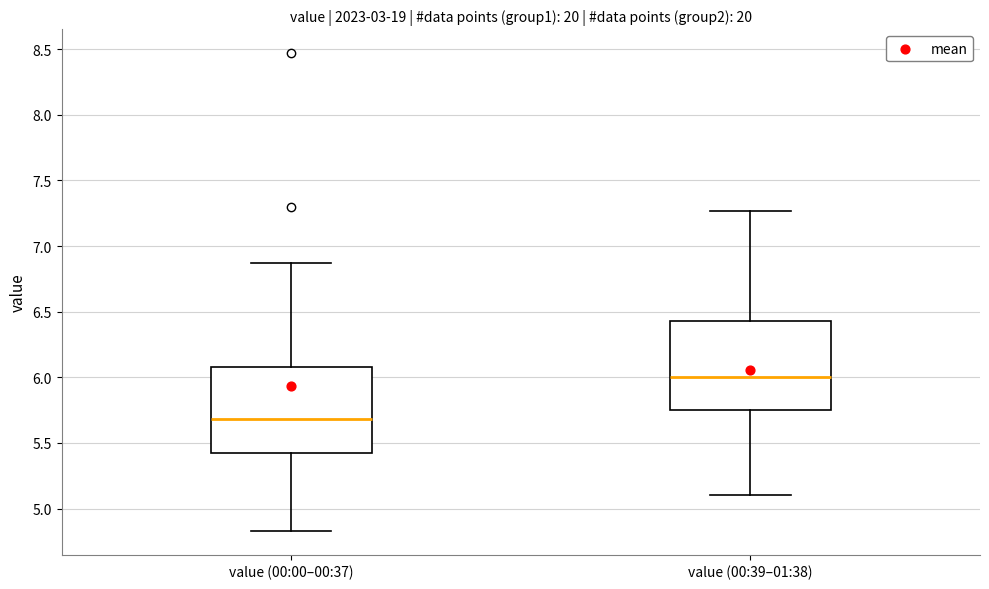

Which box has the highest median line?

value (00:39–01:38)